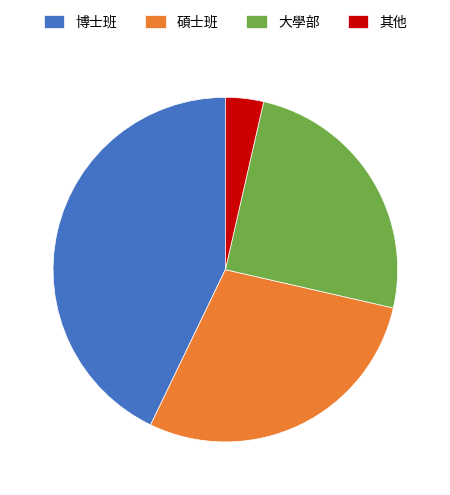

Is there a majority slice in this chart?

No